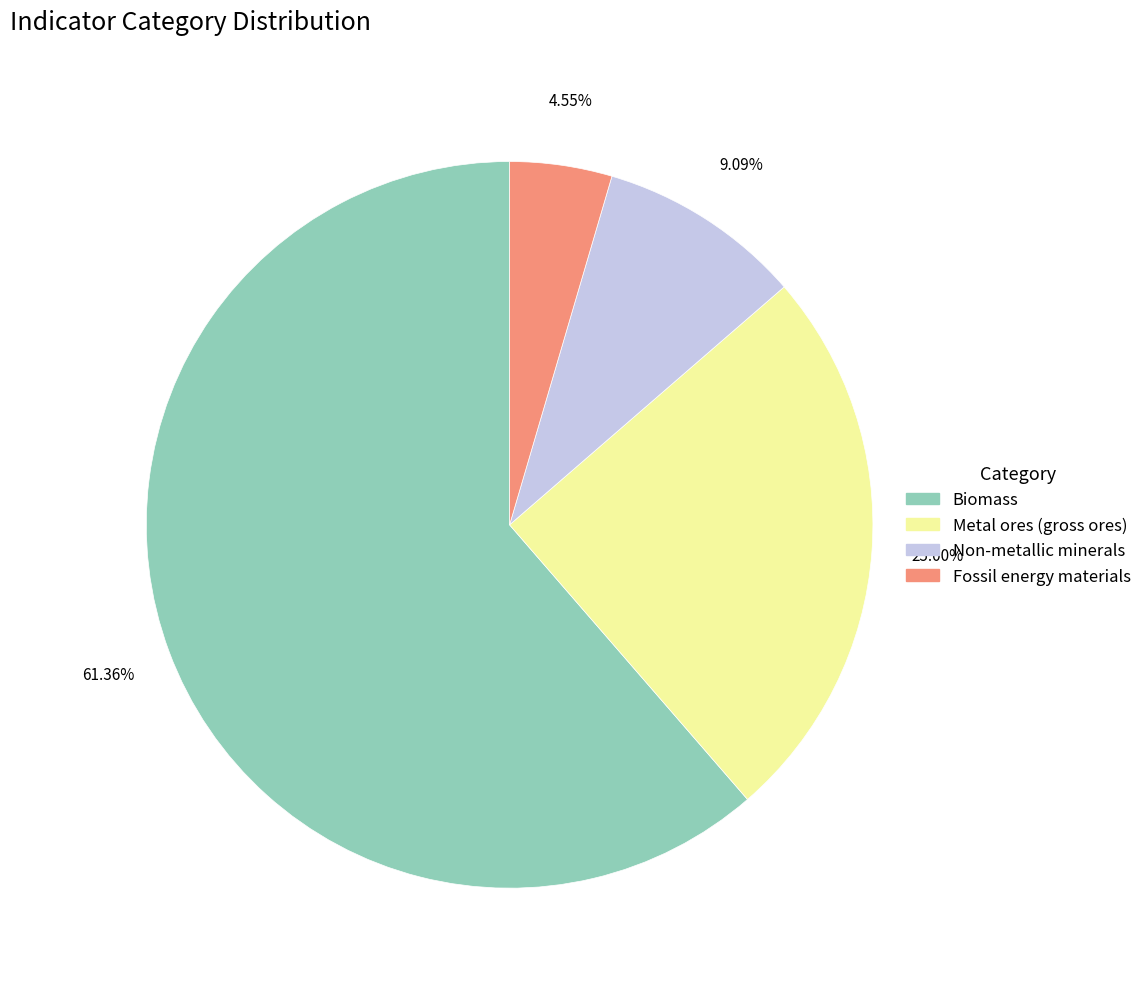

How much of the chart is everything except Biomass?

38.6%